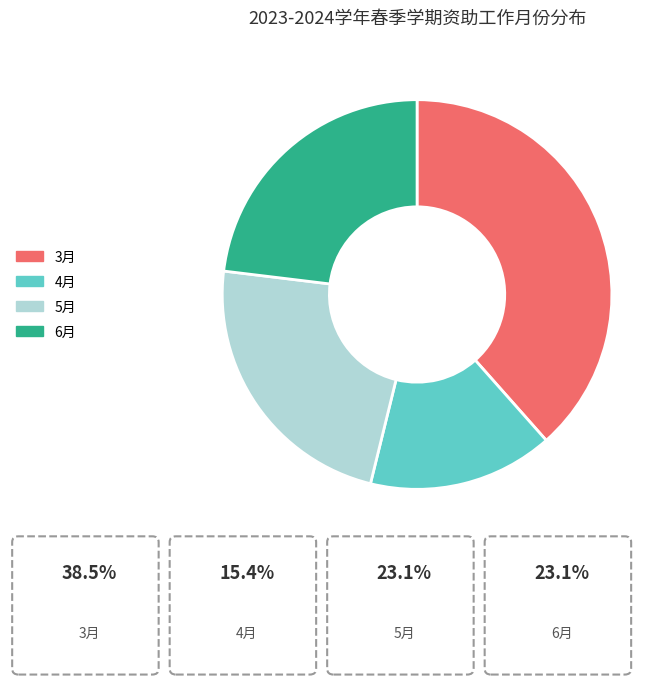

Which has a higher value, 3月 or 6月?

3月